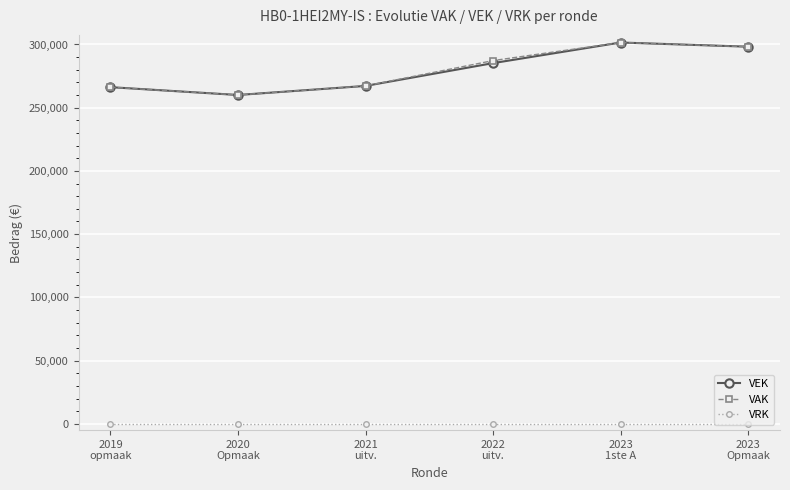

What is the maximum value for VAK?

301552